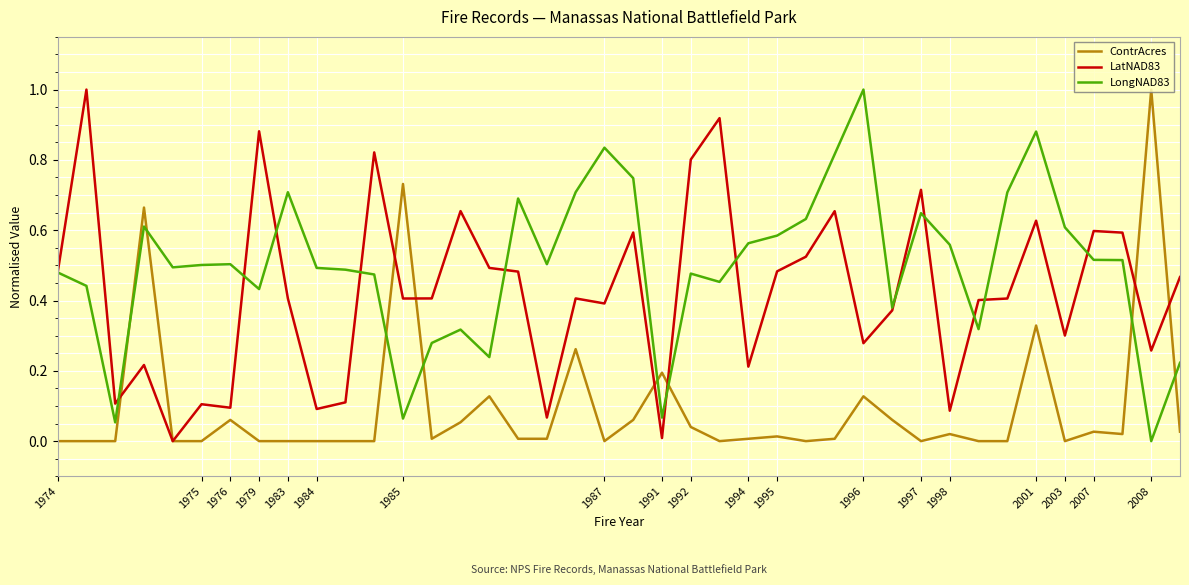

List the series in order of their overall mean, lowest first.

ContrAcres, LatNAD83, LongNAD83